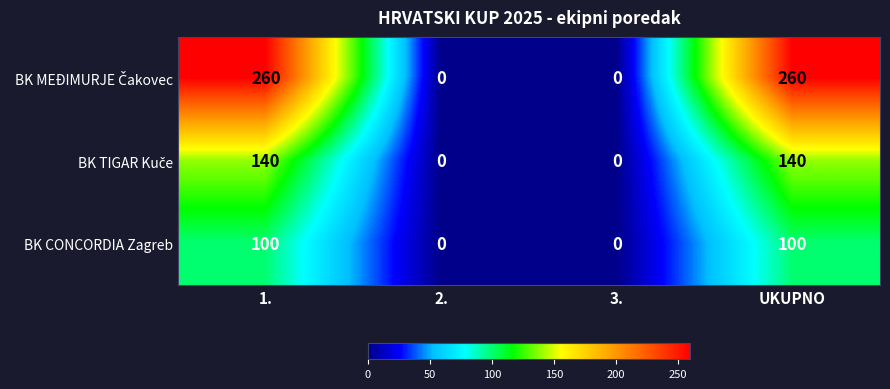

What is the difference between the second highest and second lowest values in the BK CONCORDIA Zagreb series?

100